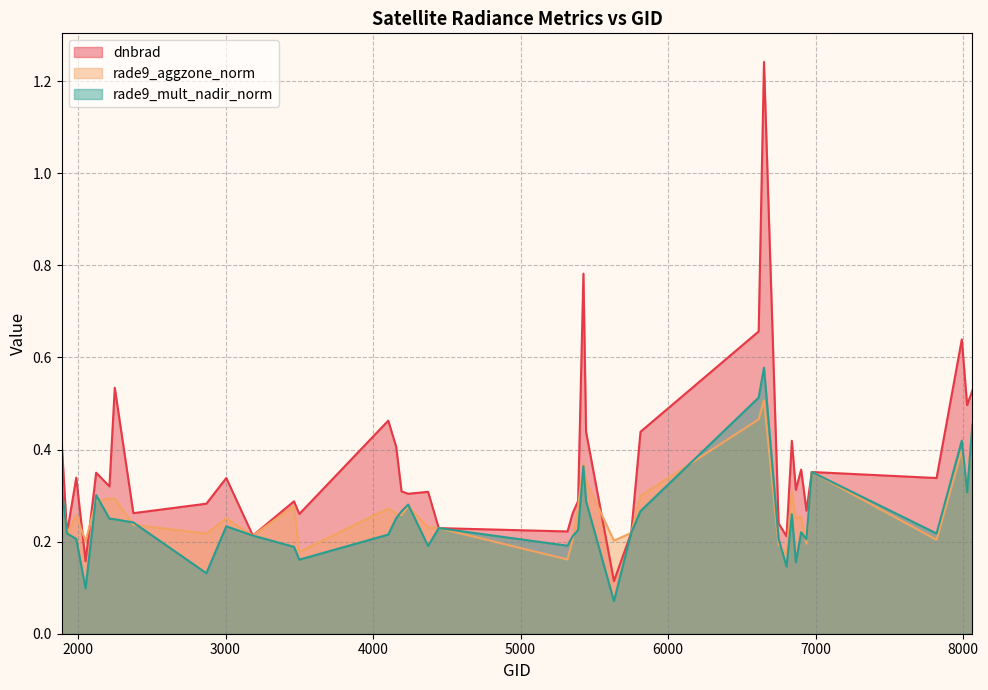

How many series are shown in this chart?

3